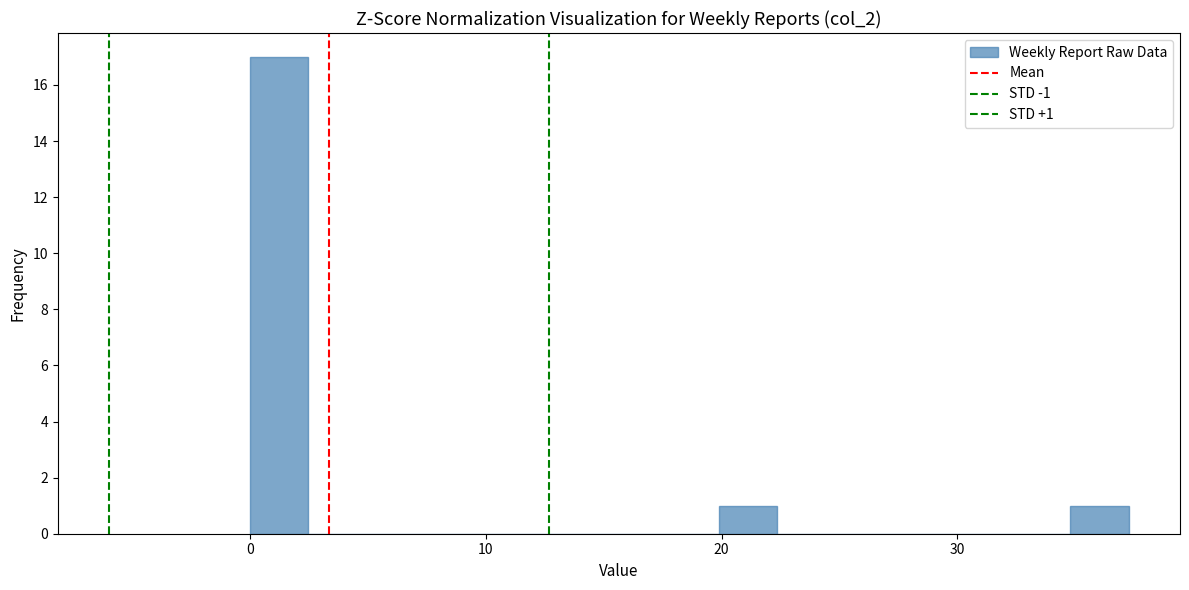

Read against the x-axis, roughly where is the centre of the tallest bar?

1